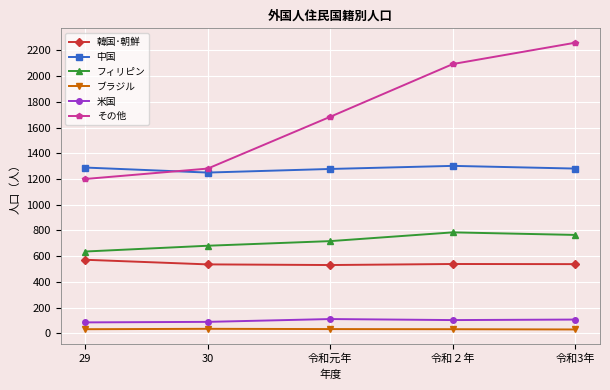

True or false: ブラジル has a value of 32 at 令和２年.

True